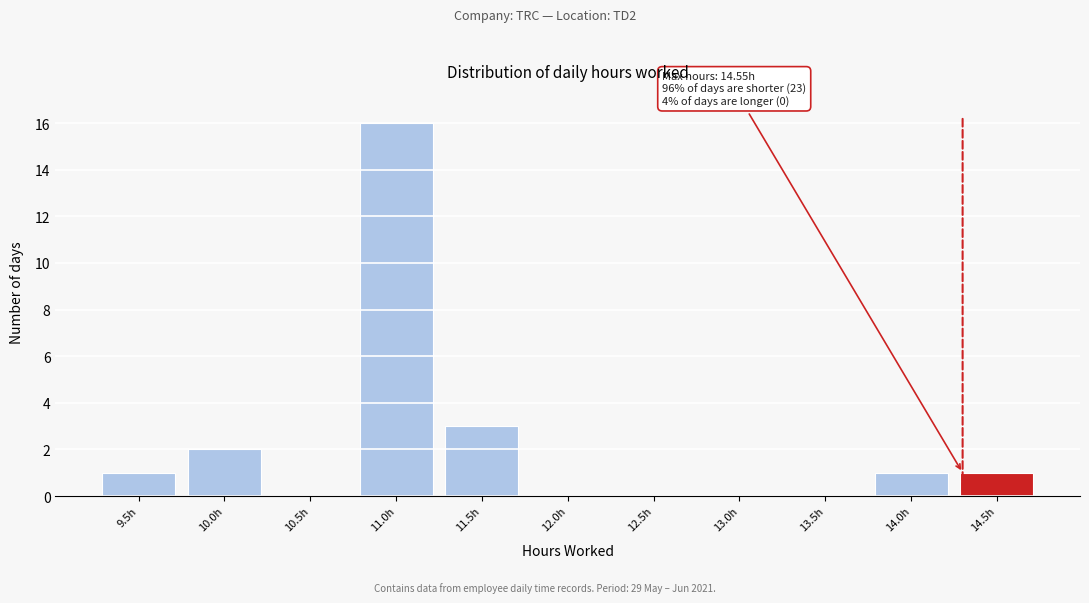

Reading left to right, what are all the values shown in this chart?

9.5h=1	10.0h=2	10.5h=0	11.0h=16	11.5h=3	12.0h=0	12.5h=0	13.0h=0	13.5h=0	14.0h=1	14.5h=1